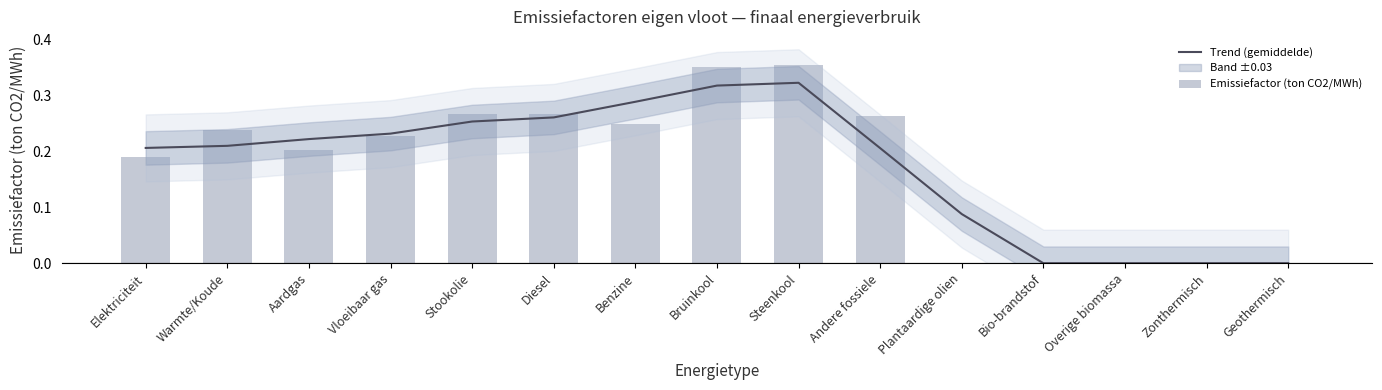

Between Elektriciteit and Overige biomassa, which is larger?

Elektriciteit